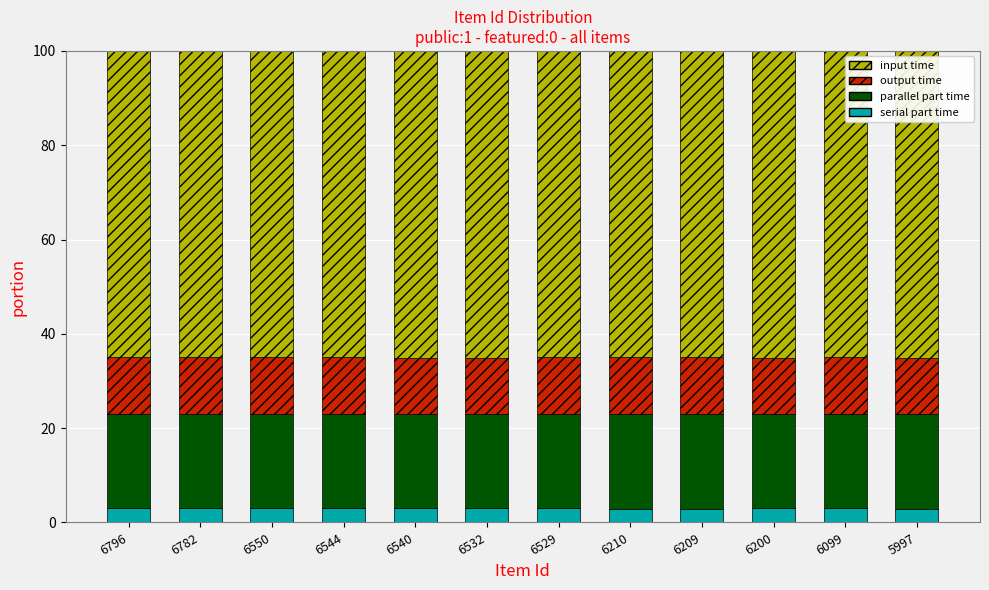

What is the minimum value for serial part time?

2.9